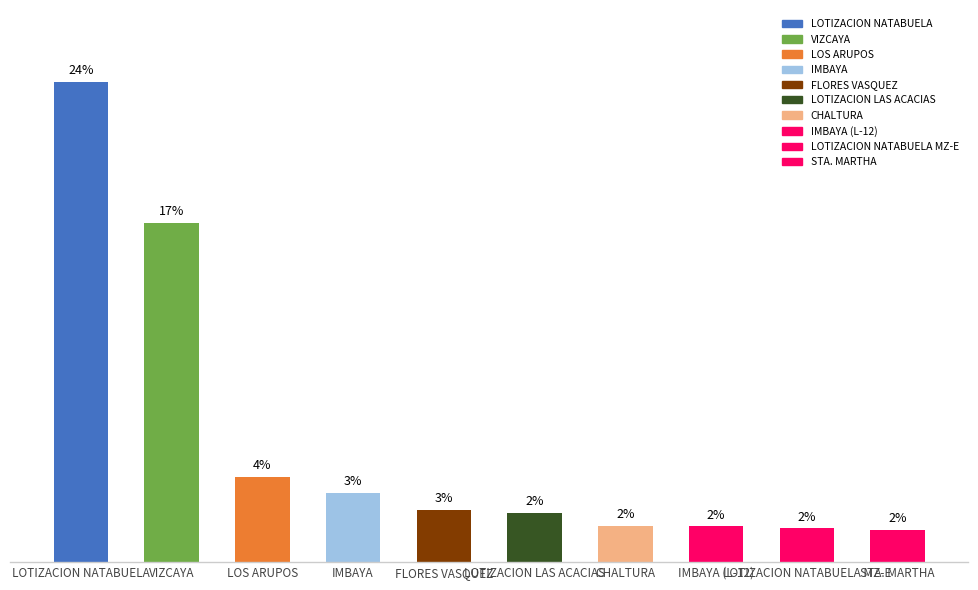

Reading right to left, list all the values displayed in this chart.

STA. MARTHA=1058.8	LOTIZACION NATABUELA MZ-E=1111.3	IMBAYA (L-12)=1182.3	CHALTURA=1203.4	LOTIZACION LAS ACACIAS=1633.1	FLORES VASQUEZ=1715.5	IMBAYA=2286.4	LOS ARUPOS=2816.8	VIZCAYA=11176.7	LOTIZACION NATABUELA=15801.9